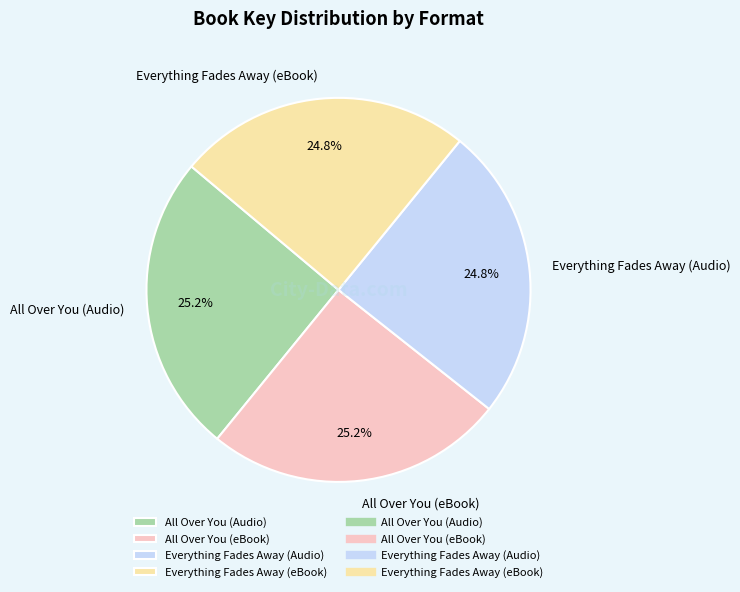

Does All Over You (eBook) represent more than half of the total?

No